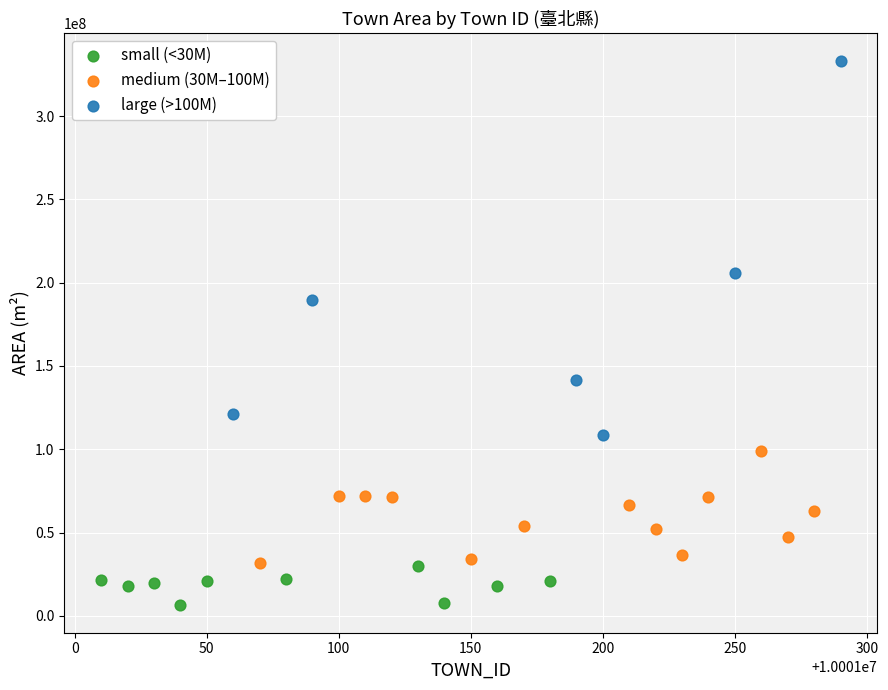

Which series contains the highest Y value?

large (>100M)